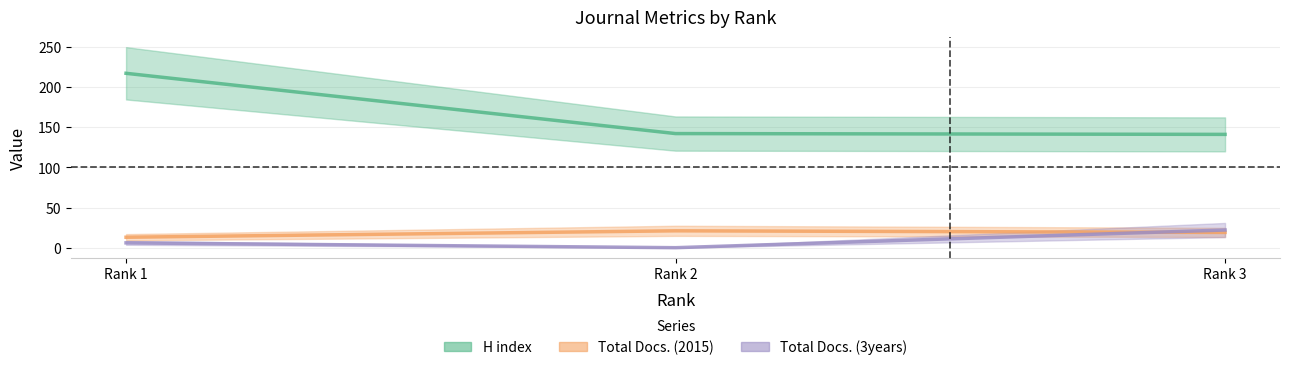

At which label does H index reach its minimum?

Rank 3